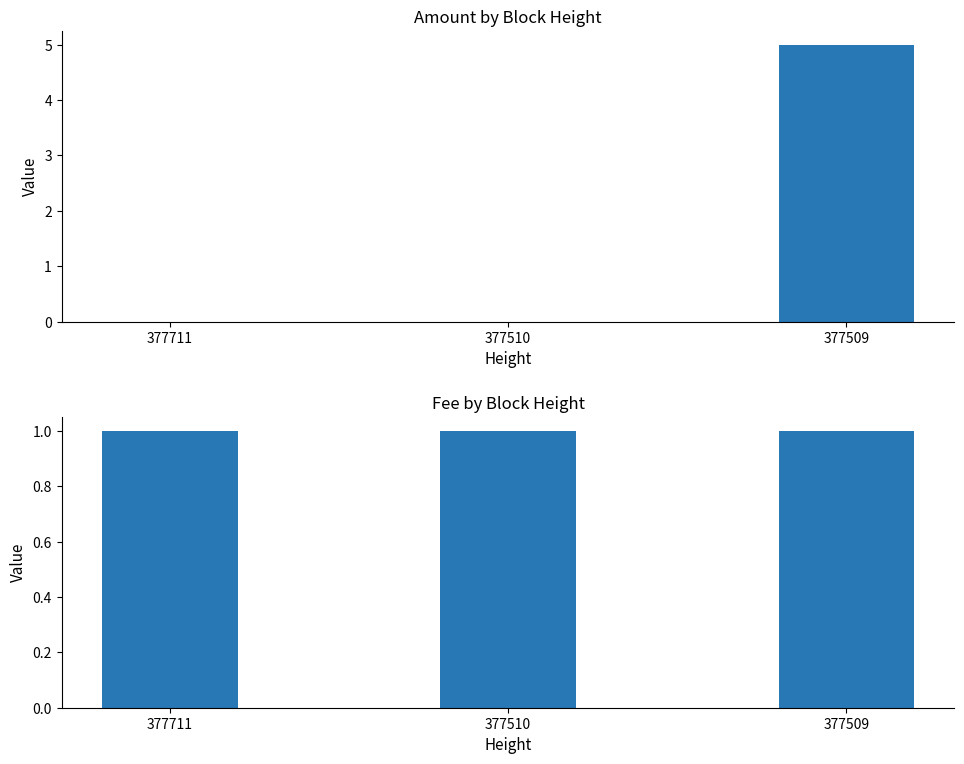

How many categories are shown in the chart?

3